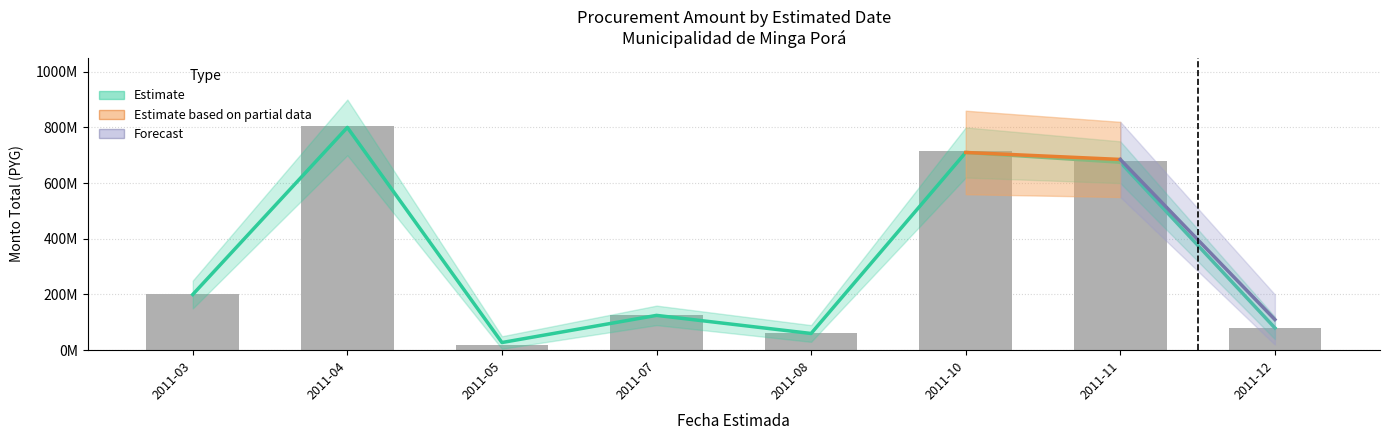

The value at 2011-11 is 679280114. True or false?

True